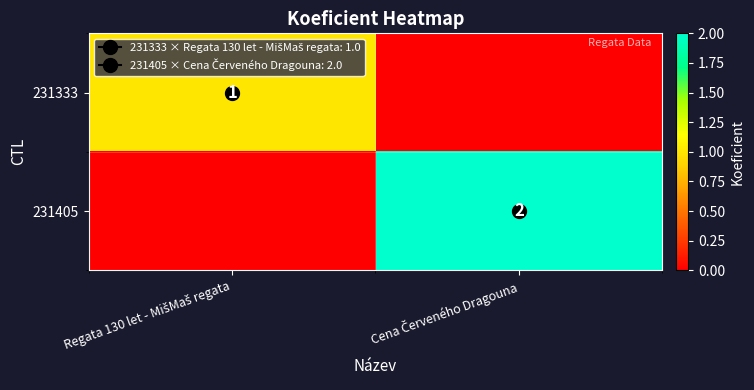

What is the difference between the maximum and minimum values in the 231333 series?

1